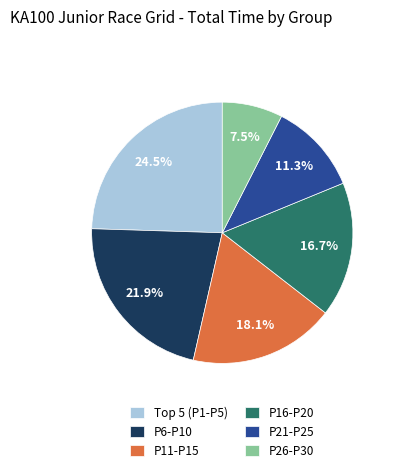

Combined, what portion of the pie is P16-P20 and P26-P30?

24.2%